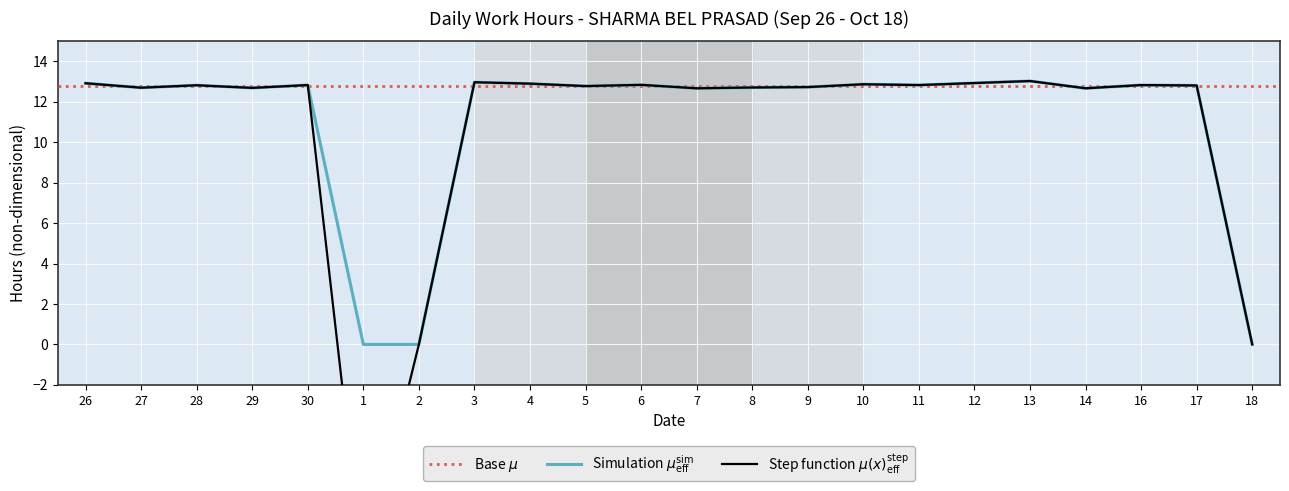

What is the label of the 22nd point from the right?

26